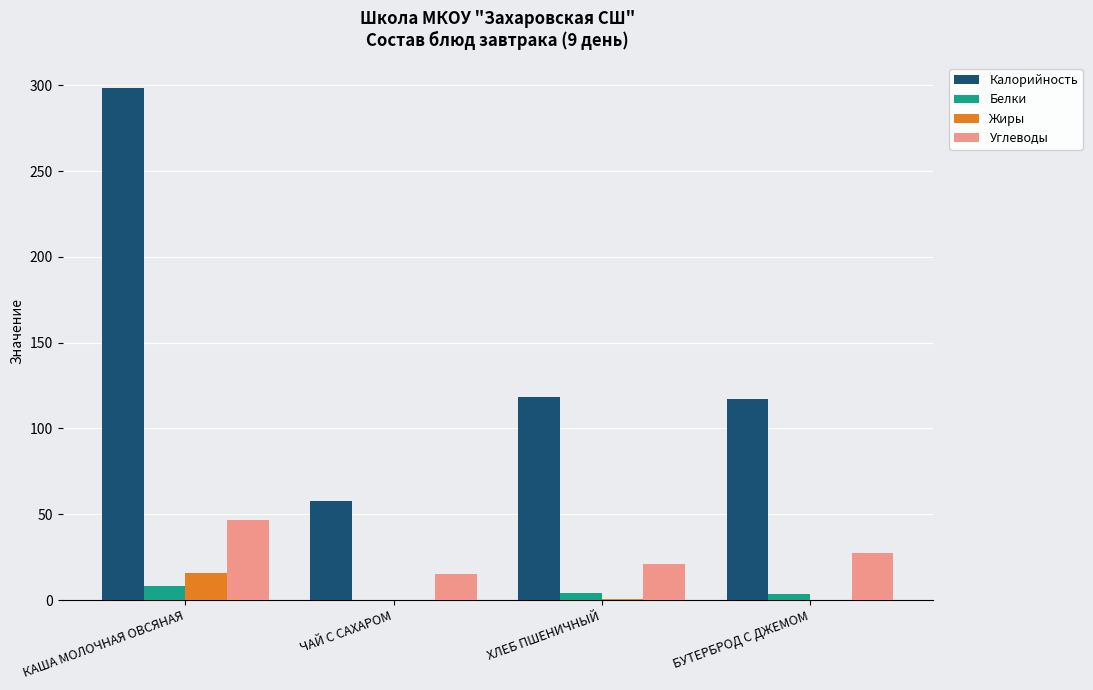

Is the value of Калорийность at ЧАЙ С САХАРОМ greater than the value of Белки at ХЛЕБ ПШЕНИЧНЫЙ?

Yes